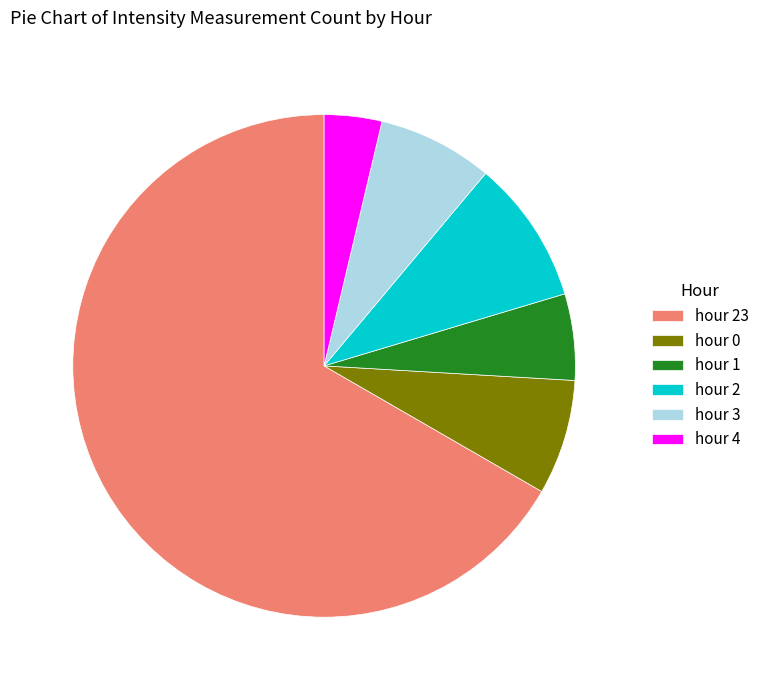

Which slice represents more than half of the pie?

hour 23